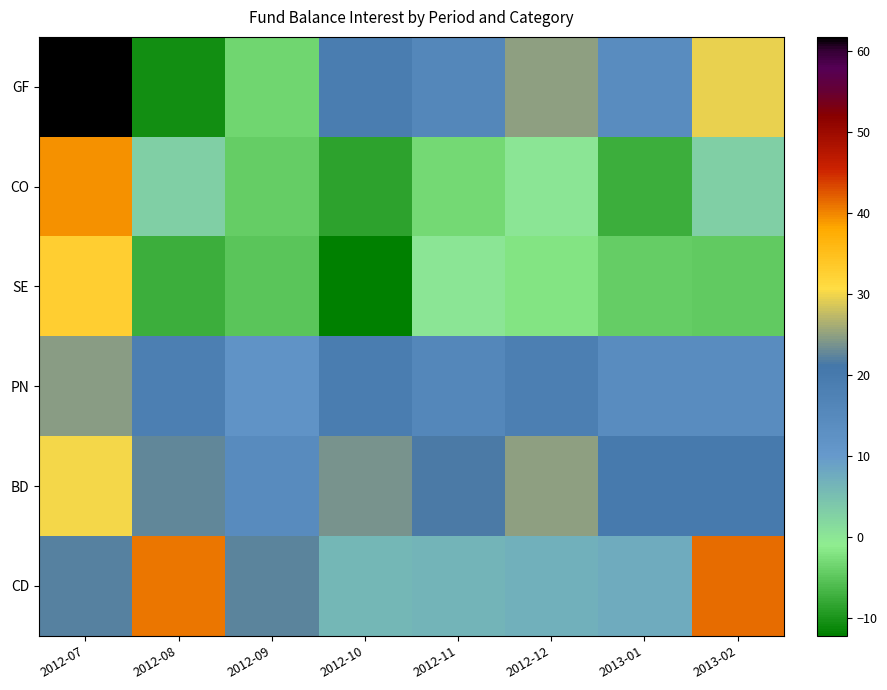

Which has a higher value, 2012-10 or 2012-11?

2012-10